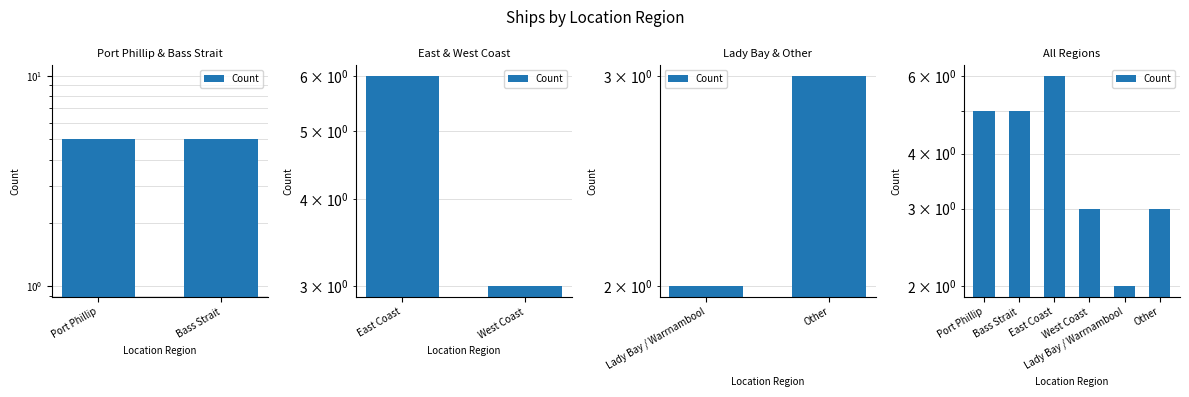

How many values are between 3 and 5?

4